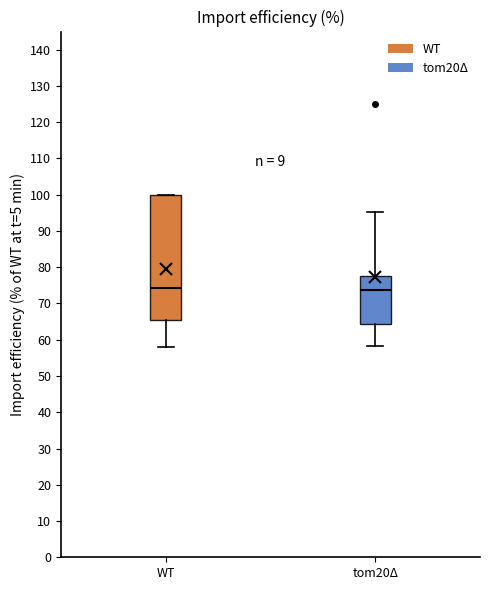

Reading left to right, transcribe this box plot: for each box, give where its median line is, the range the box spans, and where its two whiskers end, as read against the y-axis. The values are not printed on the chart, so give them approximately, as read against the axis.

WT: median 74, box 65 to 100, whiskers 58 to 100
tom20Δ: median 74, box 64 to 78, whiskers 58 to 95